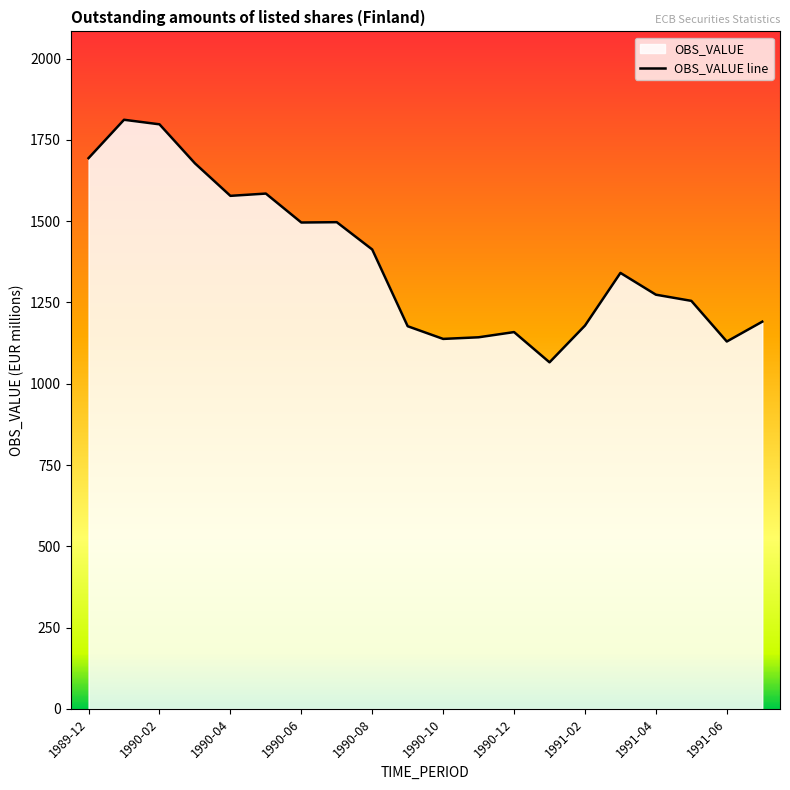

Reading left to right, what are all the values shown in this chart?

1694	1812	1798	1678	1578	1585	1496	1497	1413	1177	1138	1143	1159	1066	1179	1341	1274	1255	1130	1191